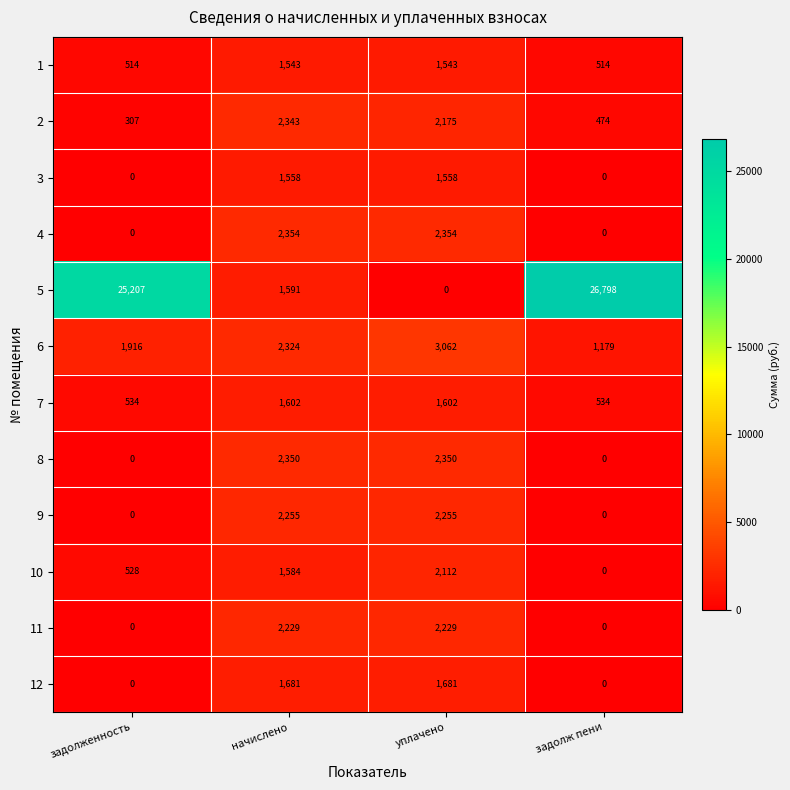

What is the difference between the second highest and minimum values in the 3 series?

1558